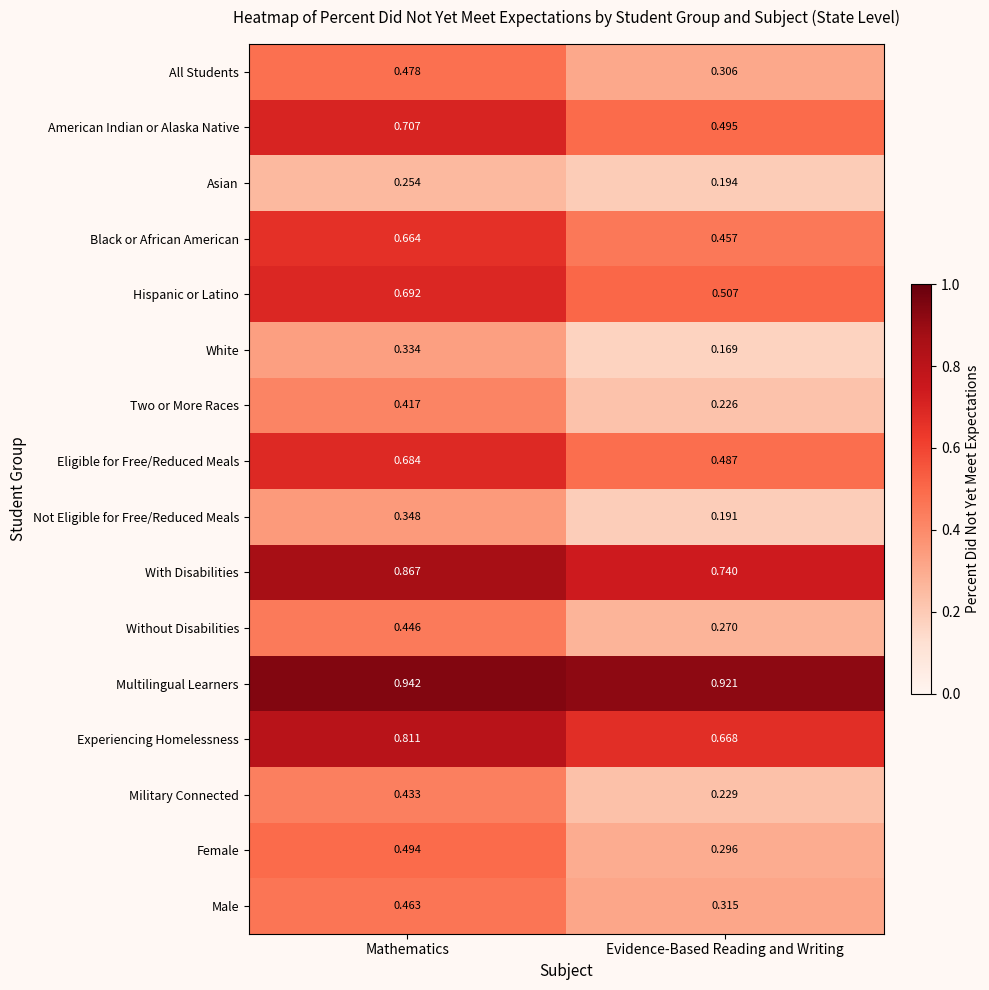

Where is Not Eligible for Free/Reduced Meals nearest to the value 0?

Evidence-Based Reading and Writing